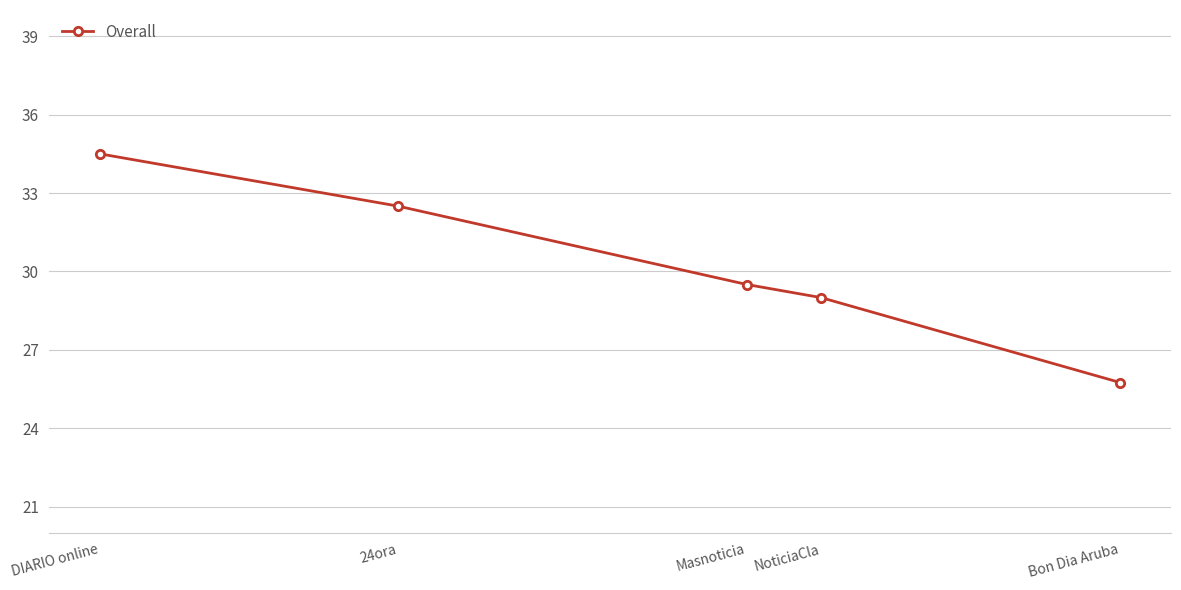

The chart shows a value of 54.5 at DIARIO online. True or false?

False